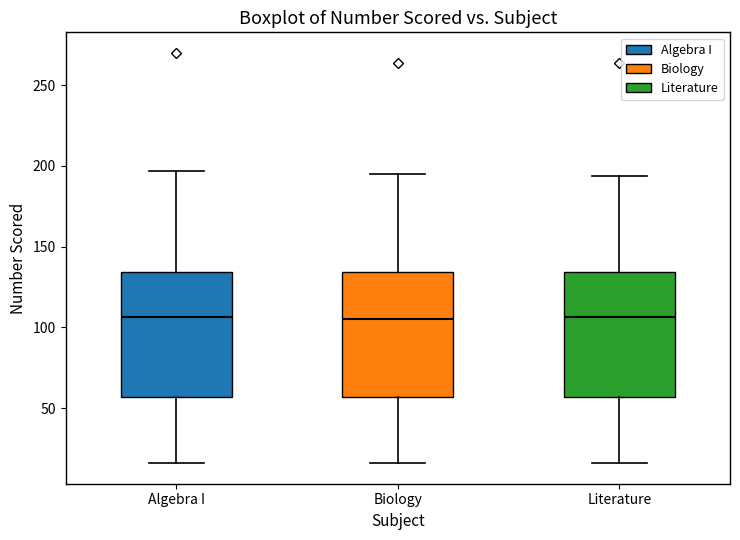

Reading left to right, transcribe this box plot: for each box, give where its median line is, the range the box spans, and where its two whiskers end, as read against the y-axis. The values are not printed on the chart, so give them approximately, as read against the axis.

Algebra I: median 105, box 55 to 135, whiskers 15 to 195
Biology: median 105, box 55 to 135, whiskers 15 to 195
Literature: median 105, box 55 to 135, whiskers 15 to 195